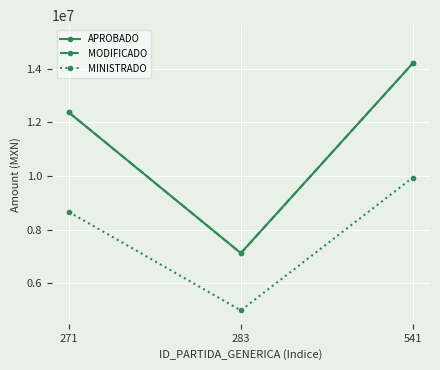

Reading left to right, transcribe all the data shown in this chart.

APROBADO: 271=12365000.0	283=7120191.0	541=14200000.0
MODIFICADO: 271=12365000.0	283=7120191.0	541=14200000.0
MINISTRADO: 271=8655500.0	283=4984133.7	541=9940000.0